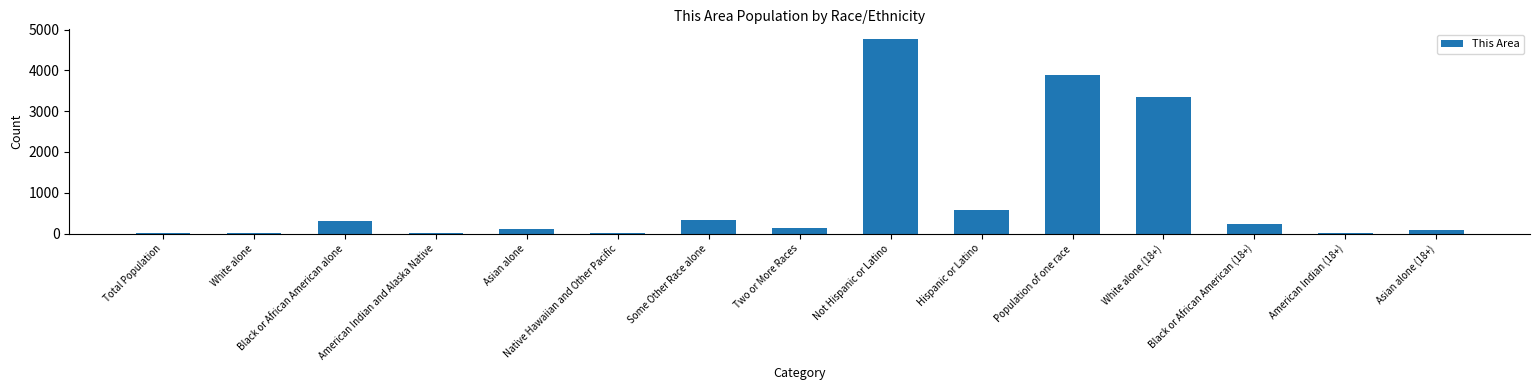

Are the bars horizontal?

No